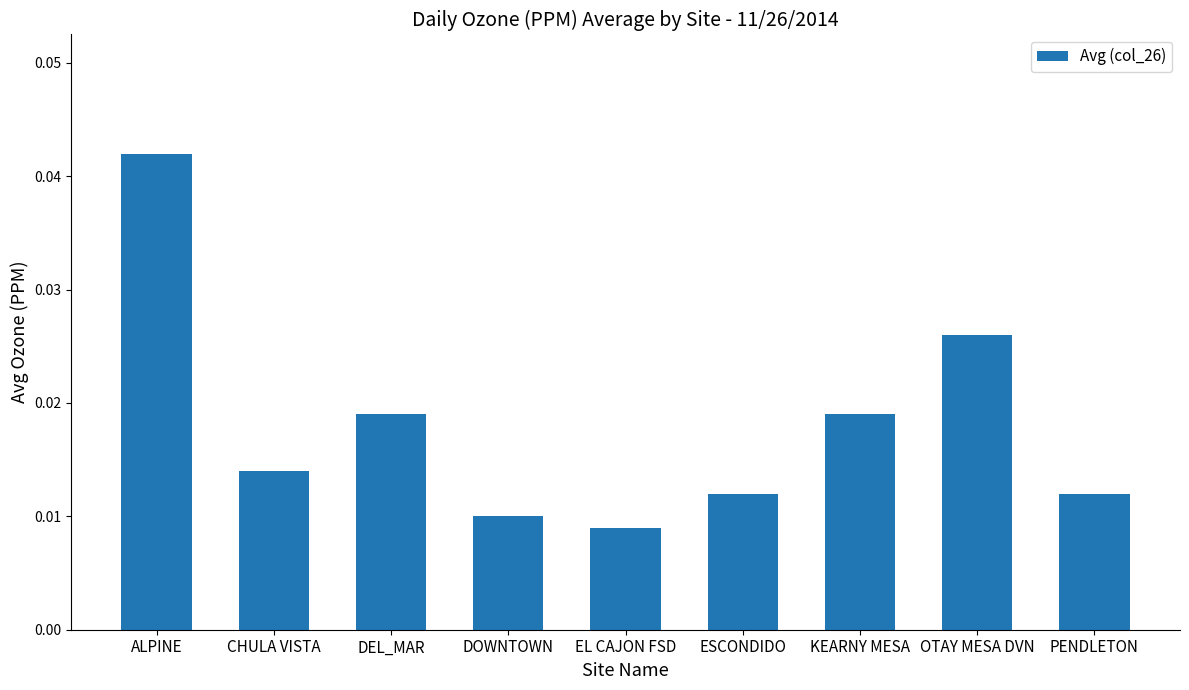

What is the label of the 1st bar from the right?

PENDLETON